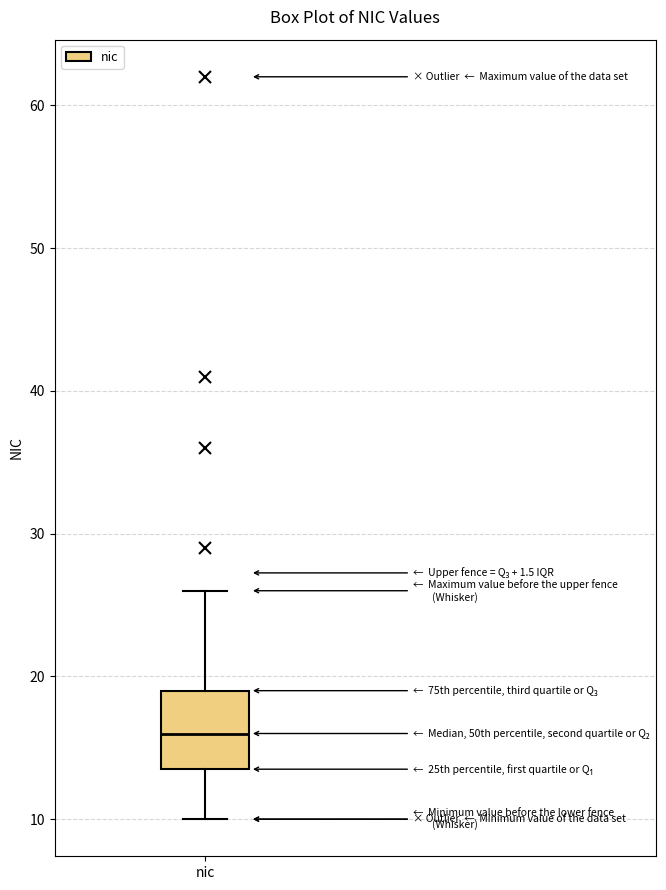

Where does the lower whisker of the box for nic end on the y-axis? The values are not printed on the chart, so give them approximately, as read against the axis.

10